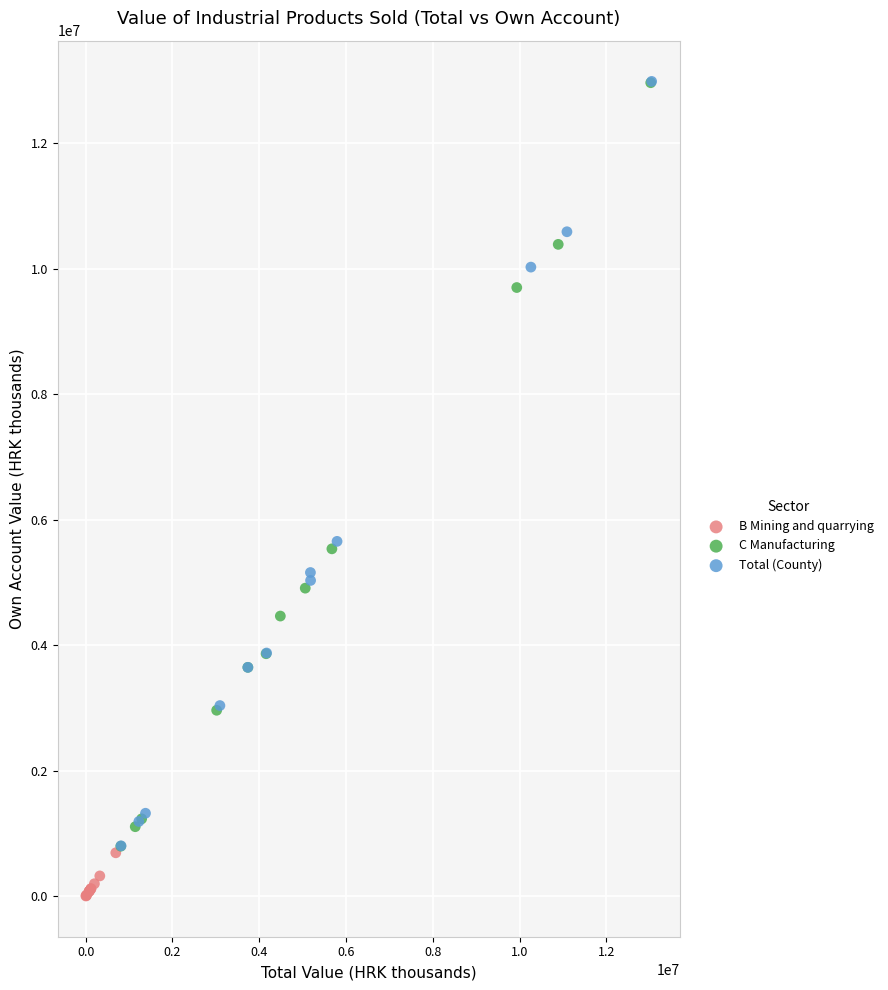

Which series reaches the minimum Y coordinate?

B Mining and quarrying